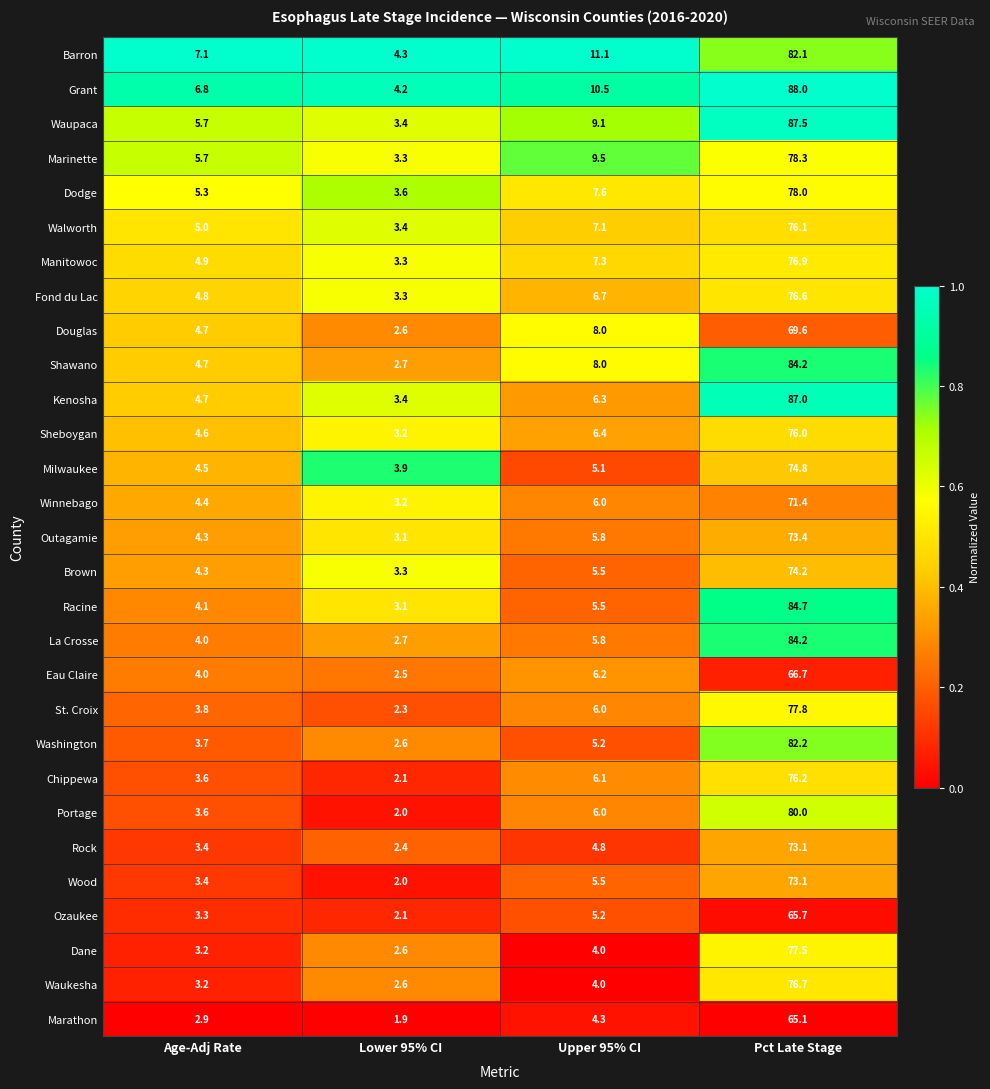

What is the spread (max minus min) of values at Pct Late Stage?

22.9